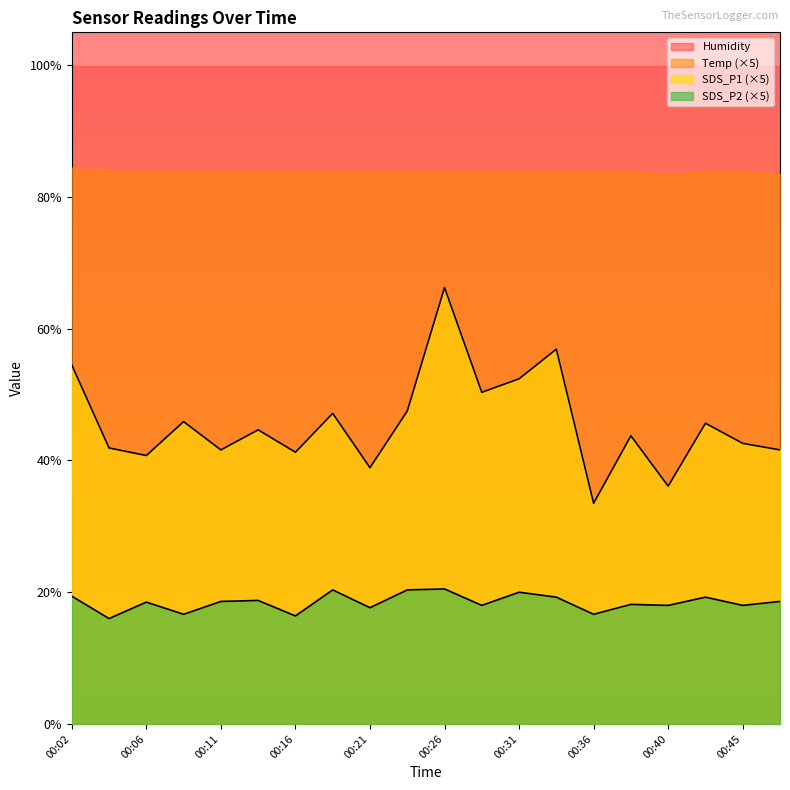

At 00:26, list the series in order from largest to smallest.

Humidity, Temp (×5), SDS_P1 (×5), SDS_P2 (×5)